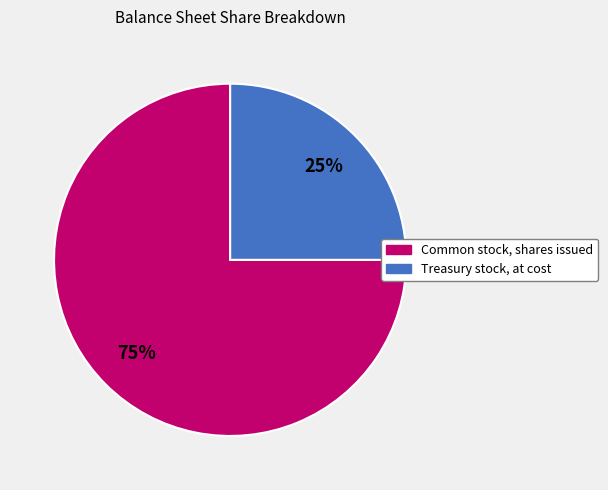

Which category accounts for the majority?

Common stock, shares issued